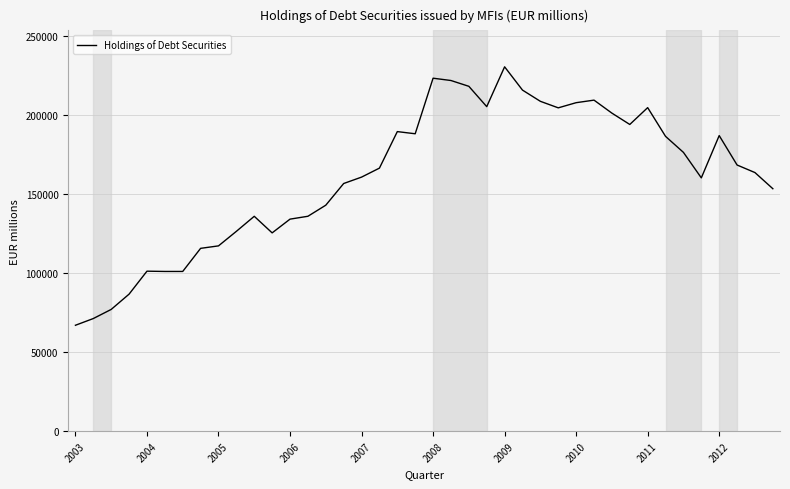

What is the maximum value shown in the chart?

230529.5